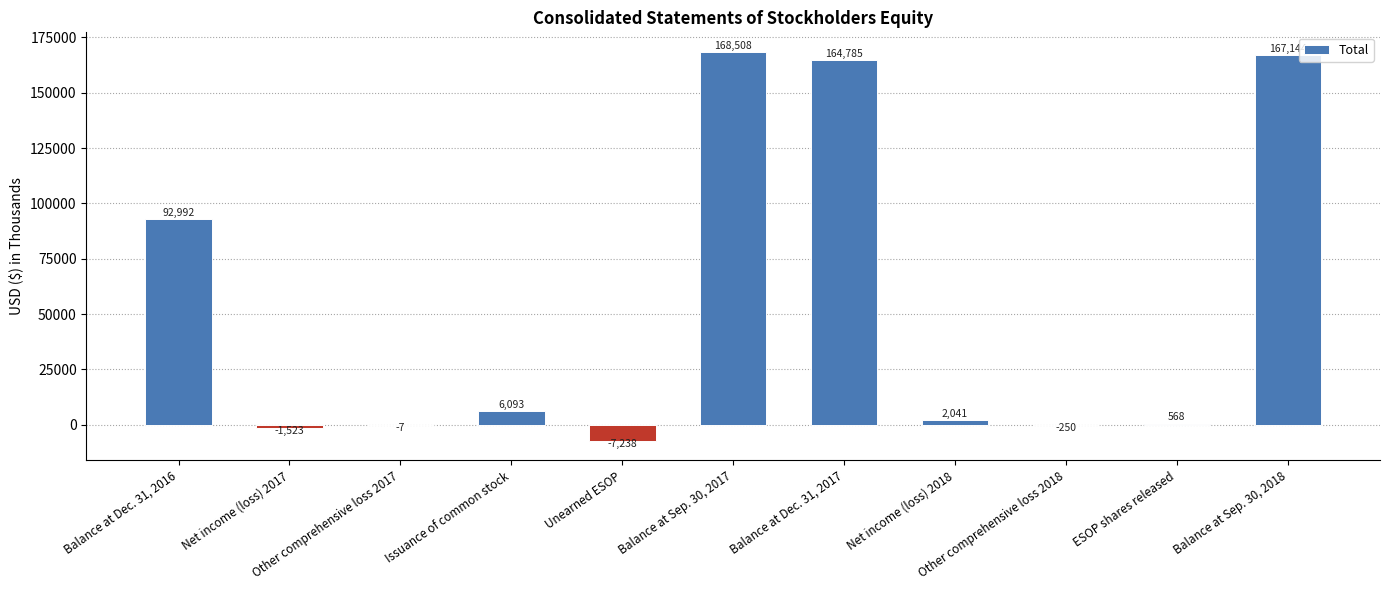

What is the greatest value displayed?

168508